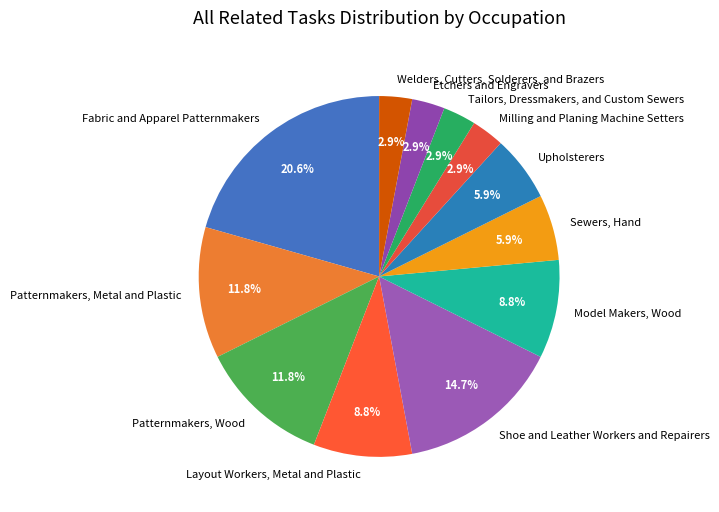

What is the ratio of the value at Sewers, Hand to the value at Fabric and Apparel Patternmakers?

0.3